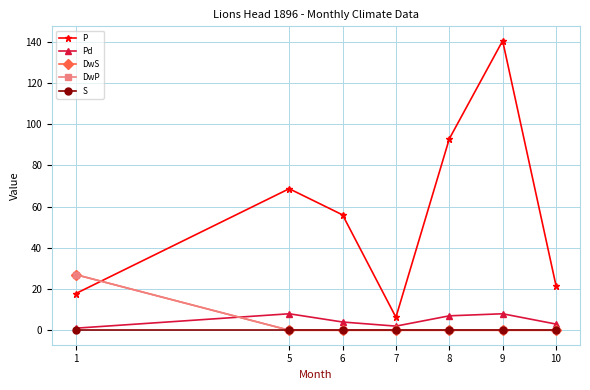

What is the total value across all series at 10?

24.7